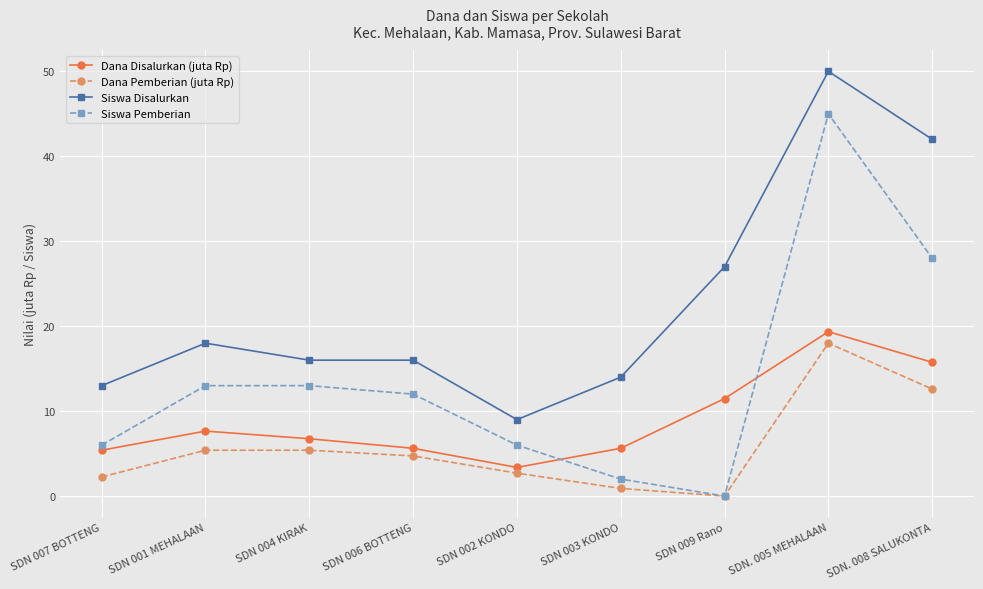

How many categories are shown in the chart?

9